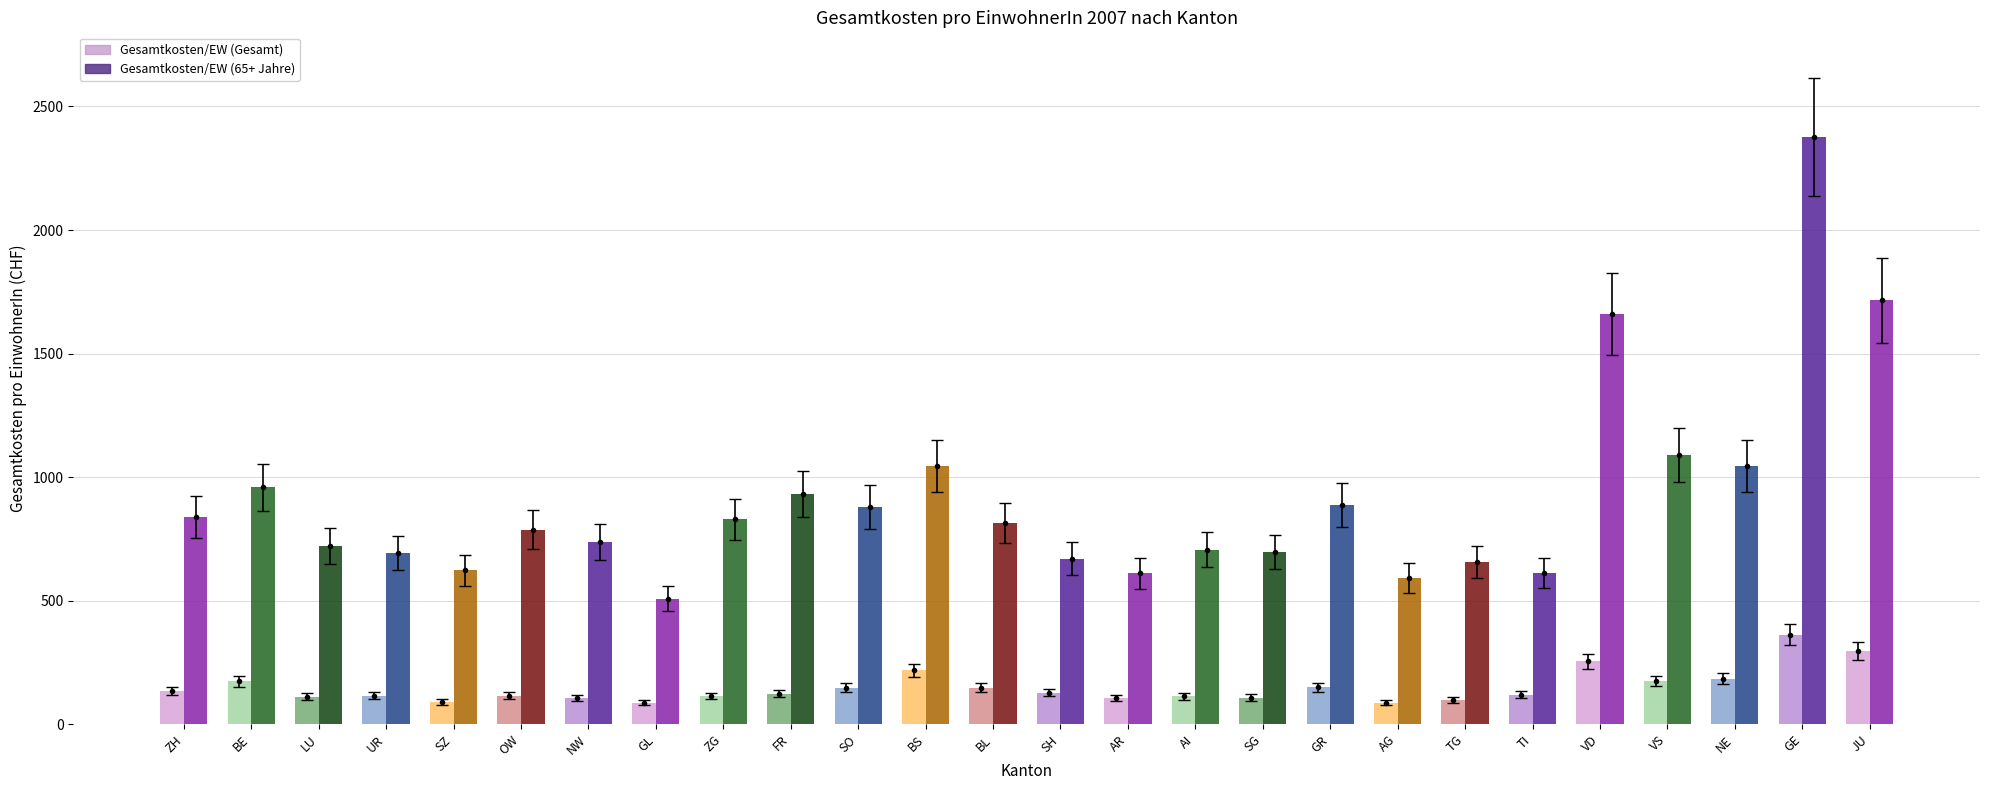

At which label does Gesamtkosten/EW (Gesamt) first exceed 123?

ZH